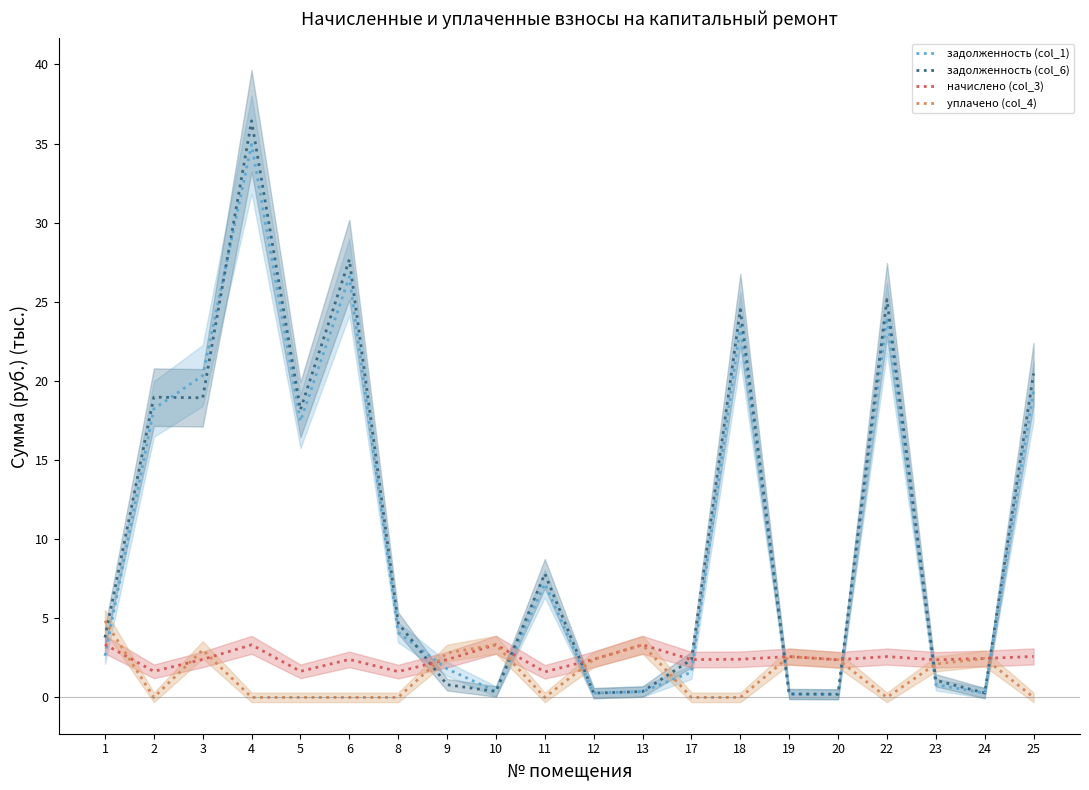

Which series changed the most between 3 and 13?

задолженность (col_1)